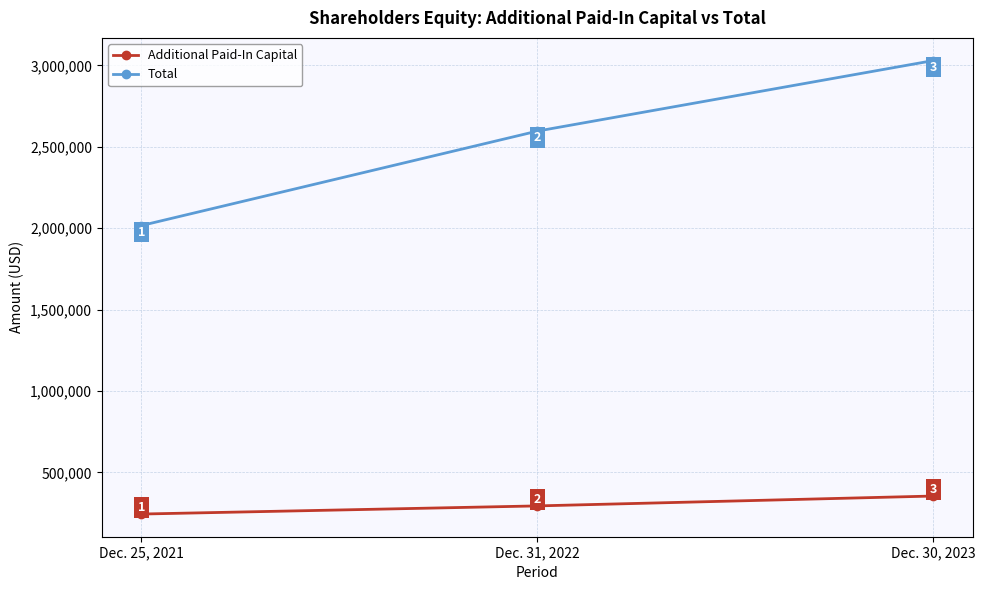

What is the total value across all series at Dec. 30, 2023?

3384892